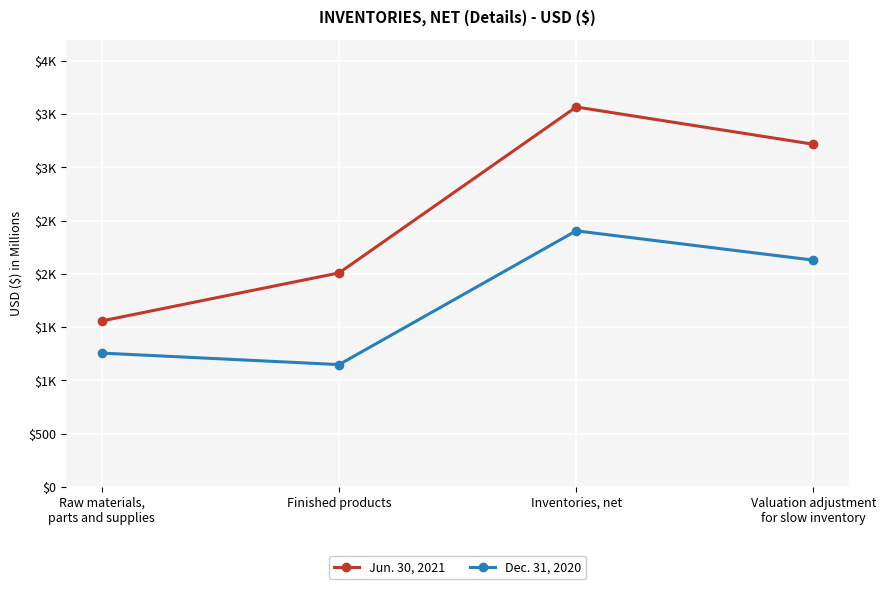

Between Raw materials,
parts and supplies and Inventories, net, which is larger?

Inventories, net